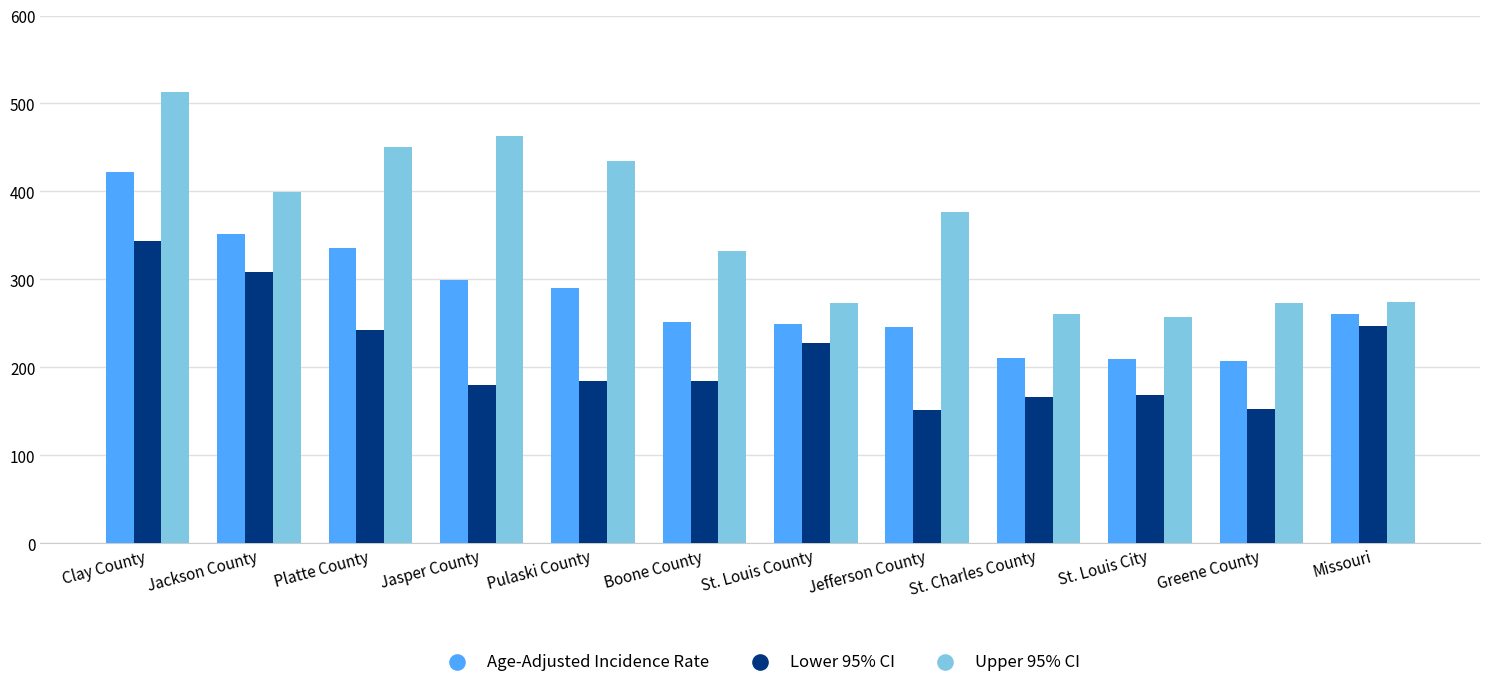

Which series has the largest total across all categories?

Upper 95% CI